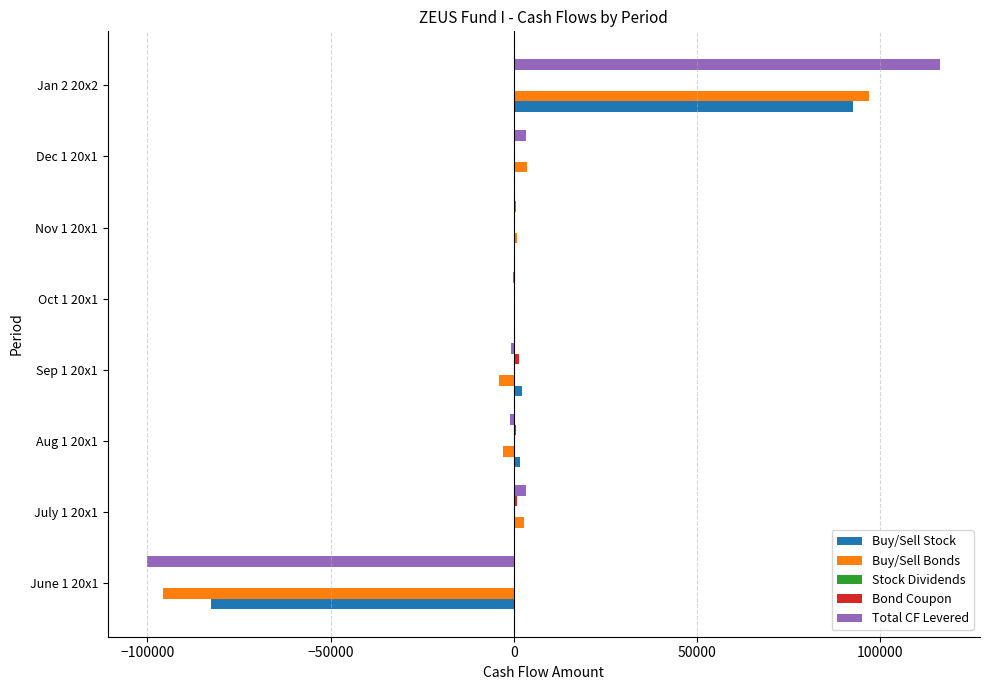

Between June 1 20x1 and Sep 1 20x1, which series saw the biggest shift?

Total CF Levered